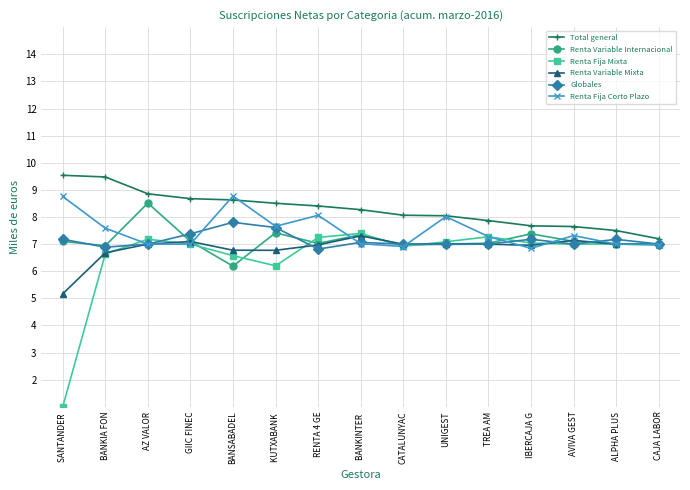

What is the label of the 14th point from the left?

ALPHA PLUS